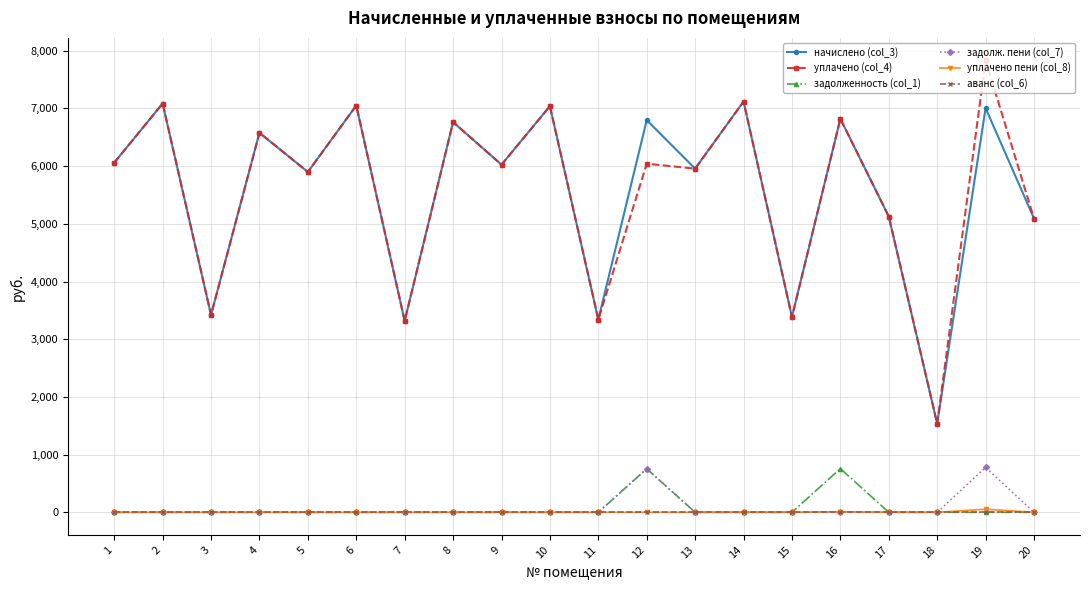

True or false: уплачено пени (col_8) and уплачено (col_4) cross at least once.

False